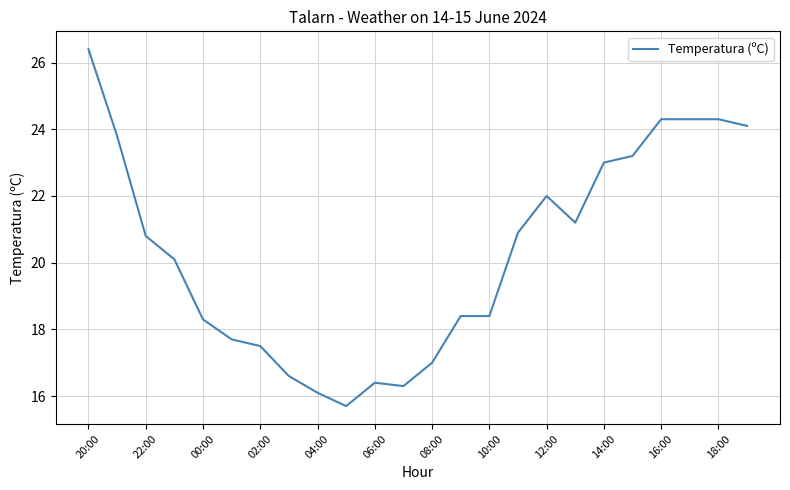

What is the minimum value shown in the chart?

15.7